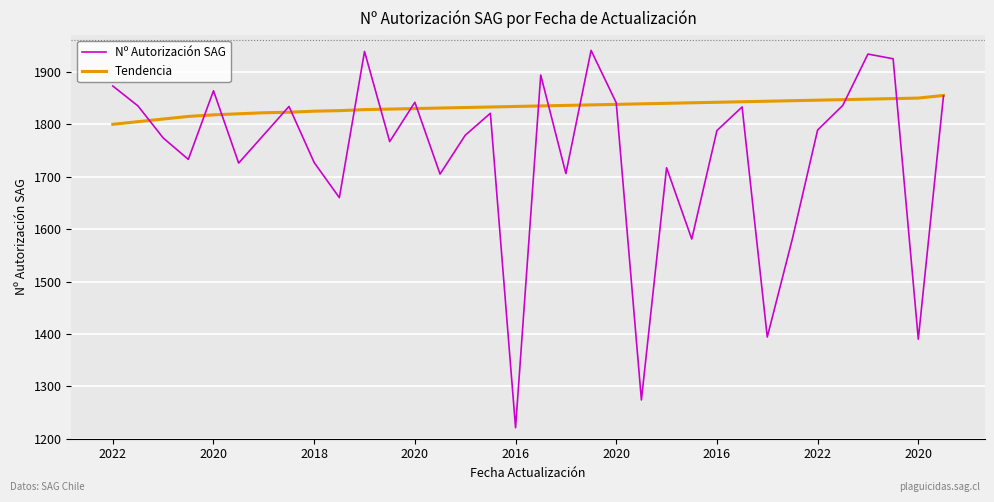

In Nº Autorización SAG, how many points are lower than both neighbors (excluding endpoints)?

11